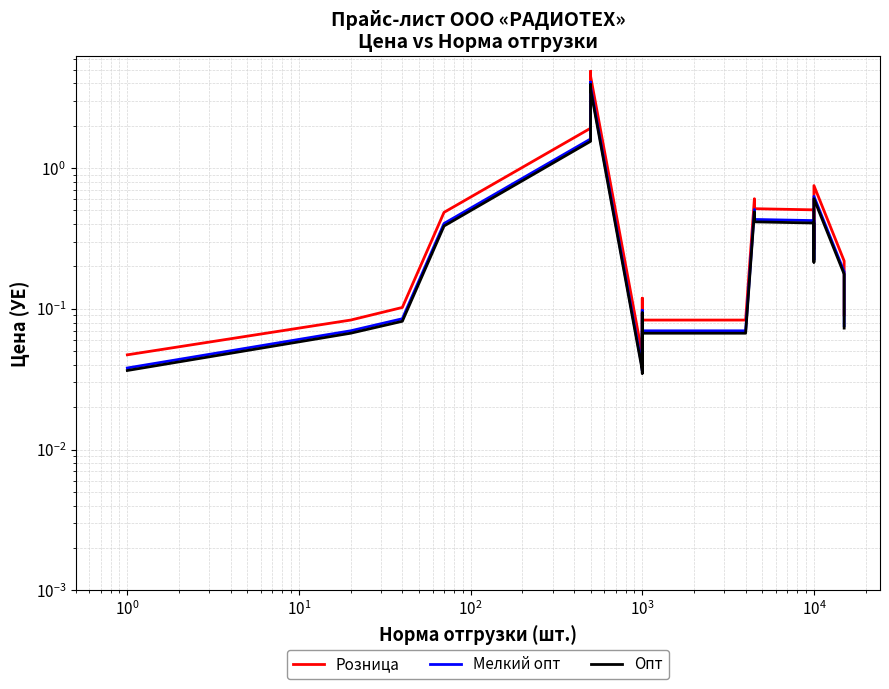

At 16, list the series in order from smallest to largest.

Опт, Мелкий опт, Розница